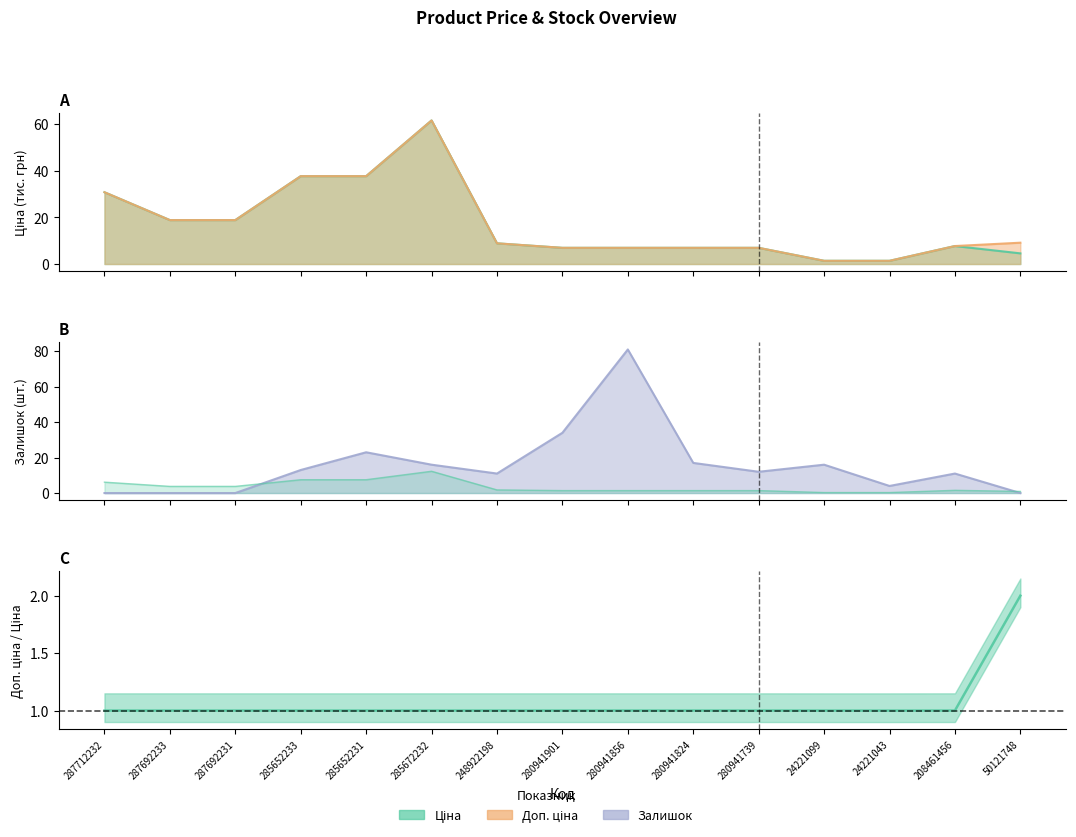

Which has a higher value, 24221043 or 285652233?

285652233